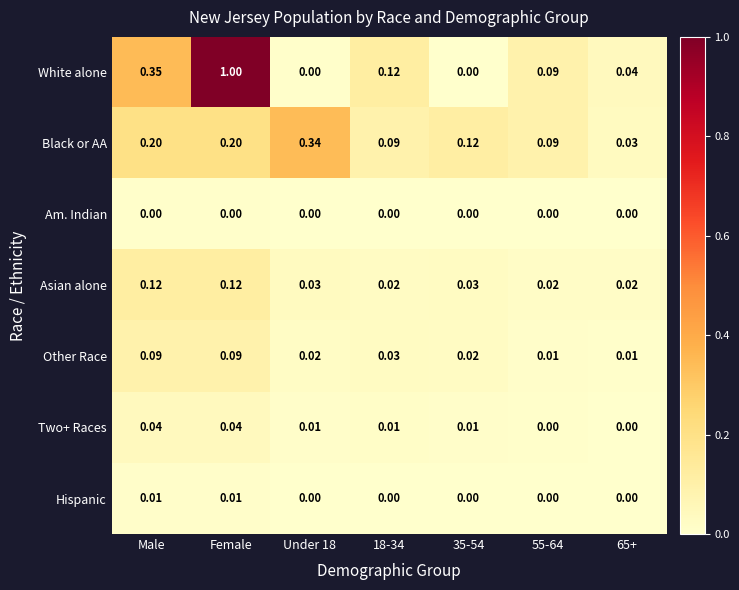

Rank the series by their maximum value, from highest to lowest.

White alone, Black or AA, Asian alone, Other Race, Two+ Races, Hispanic, Am. Indian